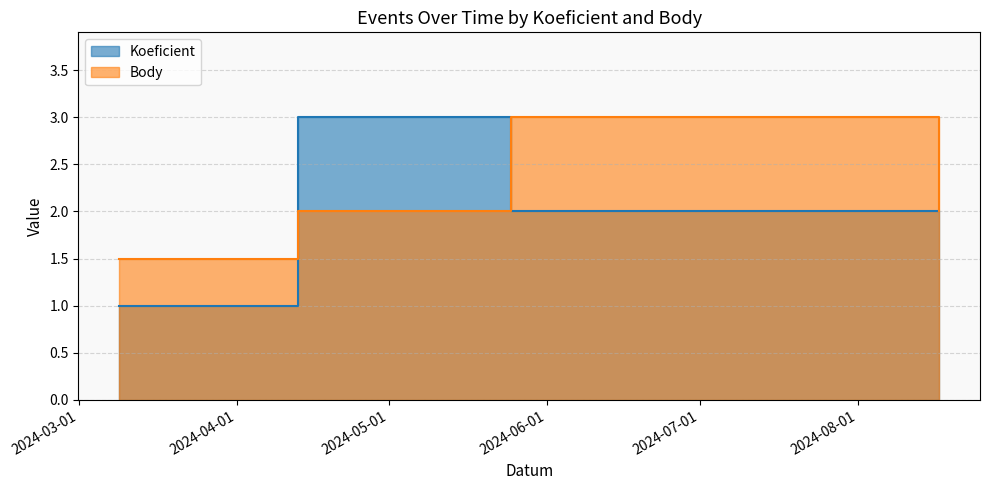

How many times do Body and Koeficient cross each other?

2